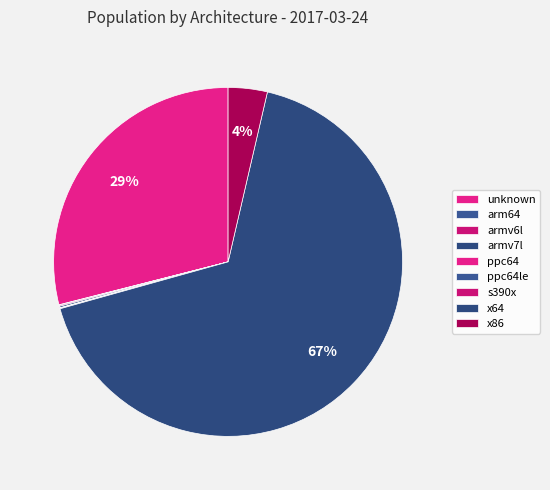

Which category has the biggest portion of the pie?

x64